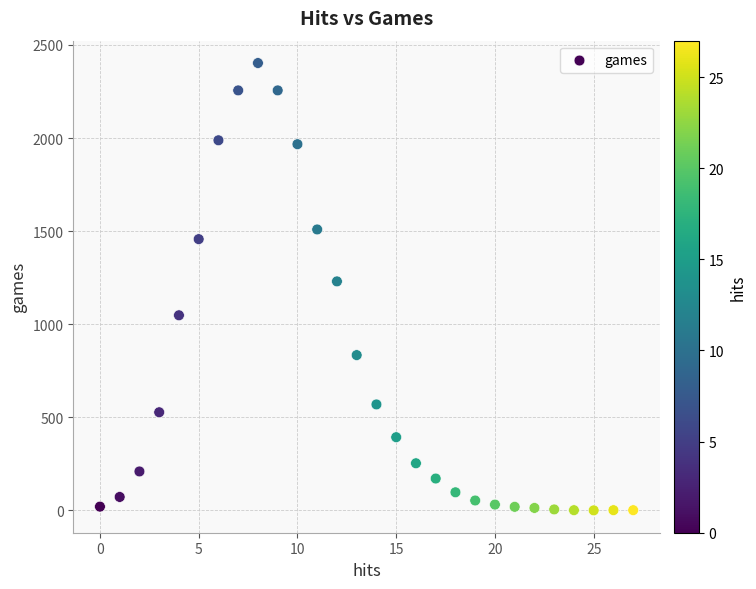

What is the range of Y values (max minus min)?

2403